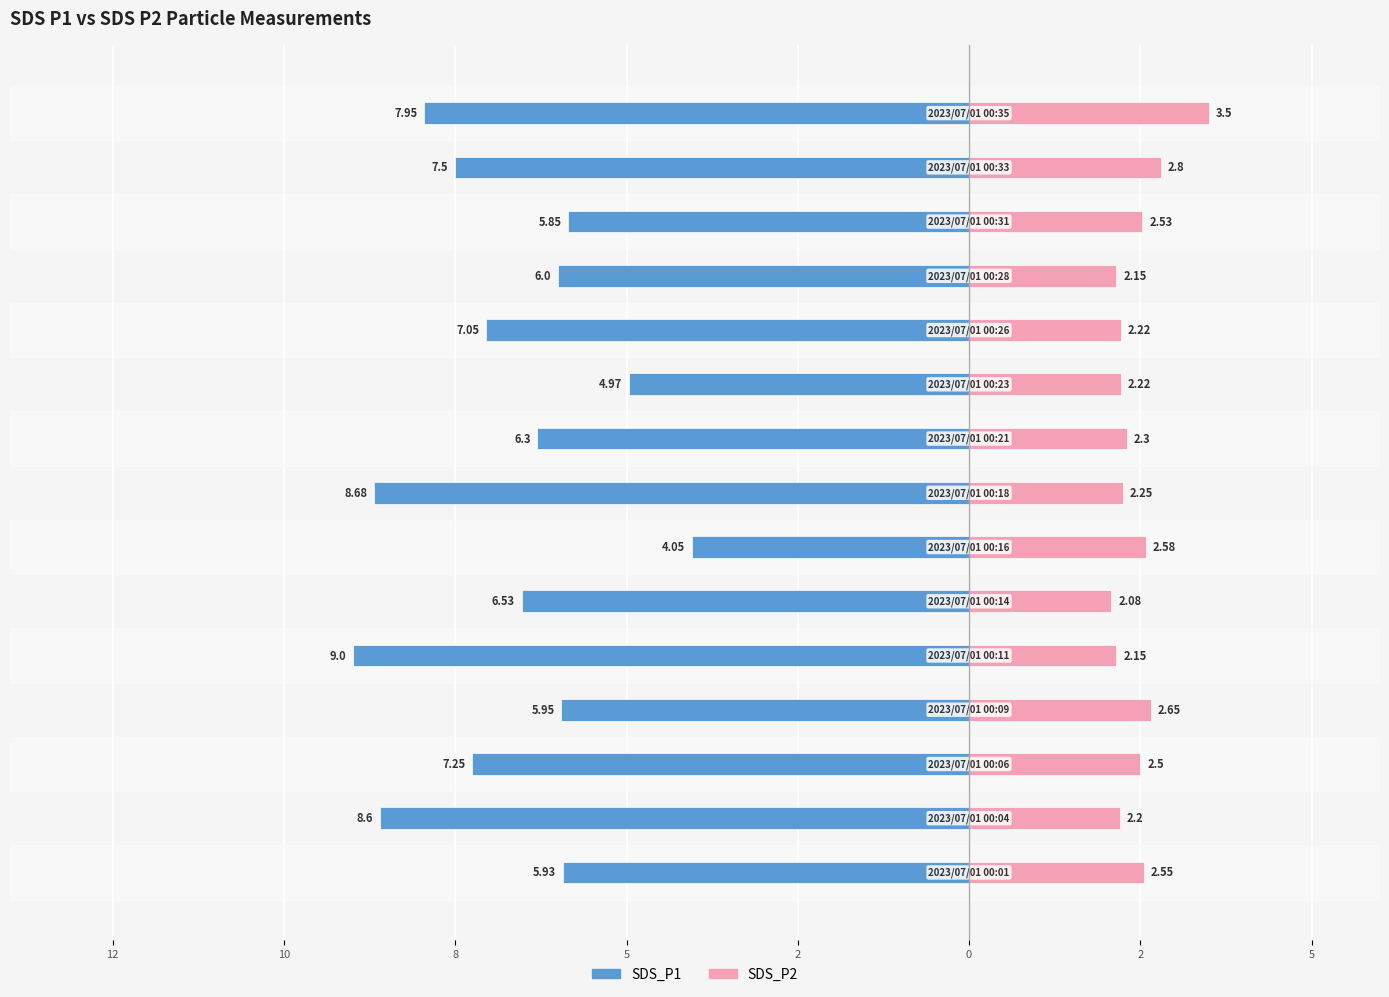

What is the difference between the SDS_P2 values at 5 and 8?

0.5